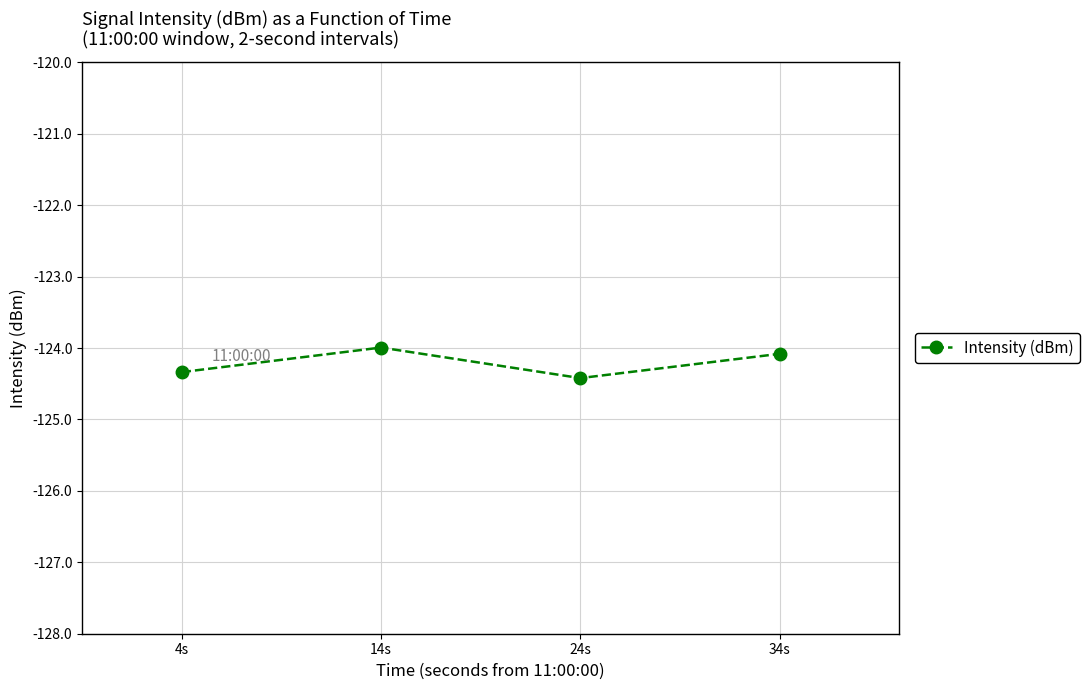

The chart shows a value of -180.2 at 4s. True or false?

False